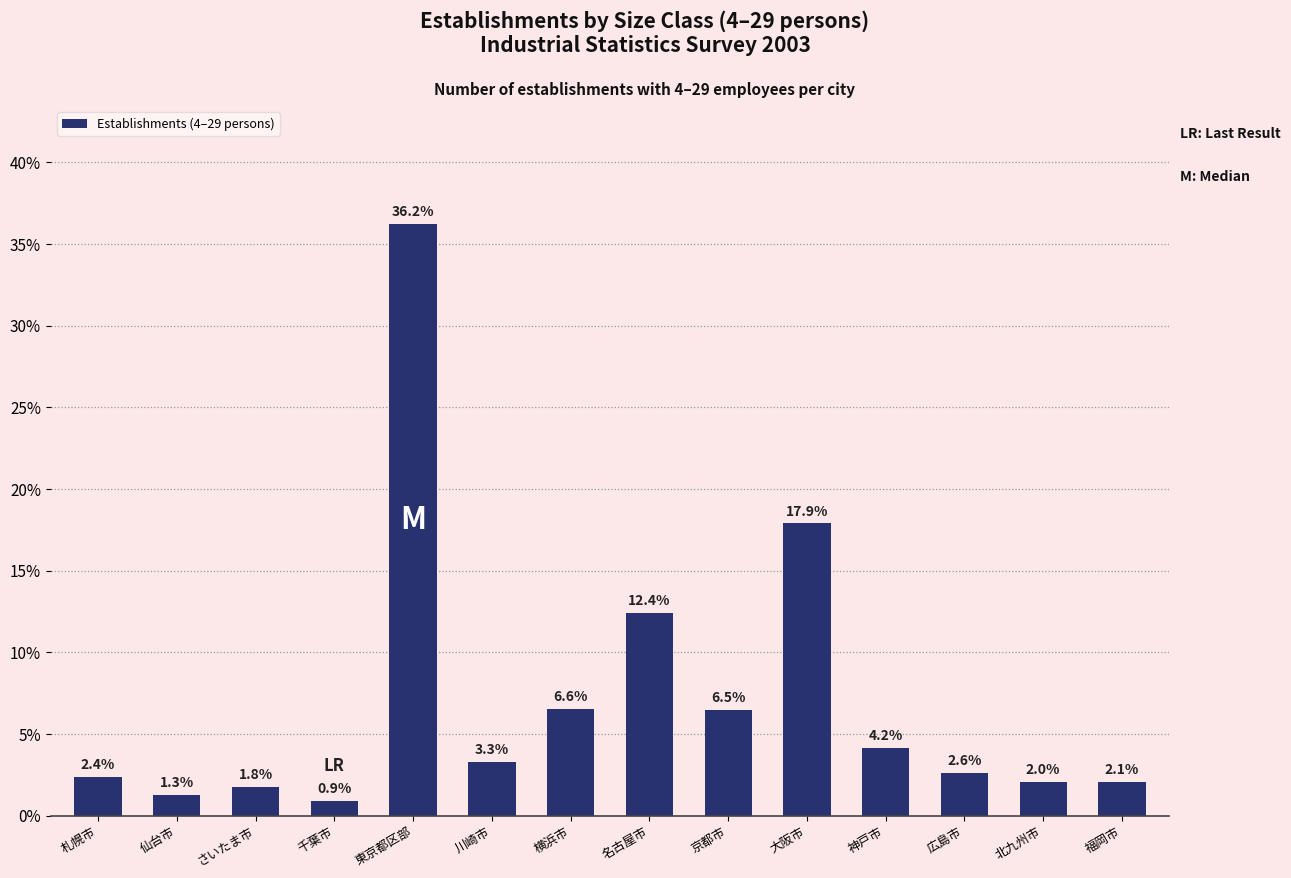

Reading left to right, transcribe all the data shown in this chart.

札幌市=2.4	仙台市=1.3	さいたま市=1.8	千葉市=0.9	東京都区部=36.2	川崎市=3.3	横浜市=6.6	名古屋市=12.4	京都市=6.5	大阪市=17.9	神戸市=4.2	広島市=2.6	北九州市=2.0	福岡市=2.1